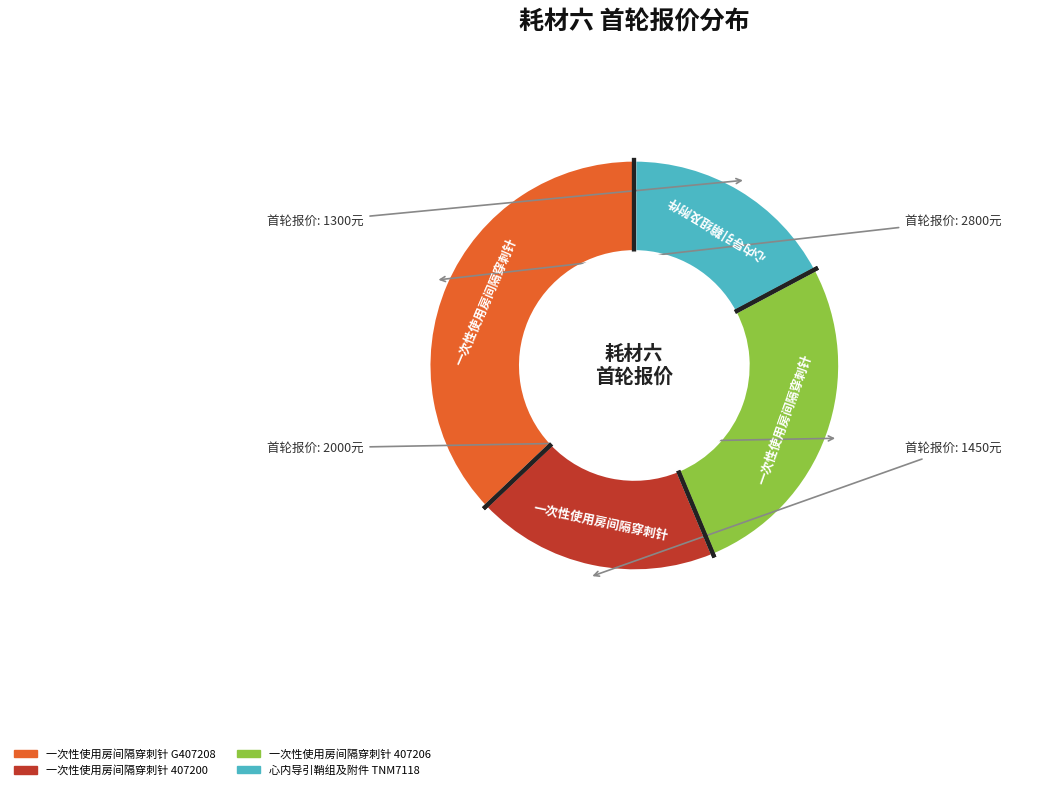

Between 一次性使用房间隔穿刺针 407206 and 心内导引鞘组及附件 TNM7118, which is larger?

一次性使用房间隔穿刺针 407206